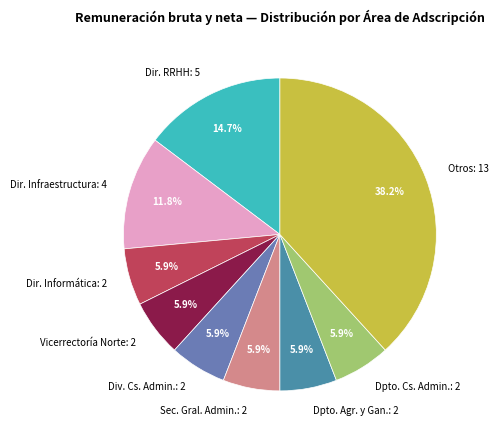

Which category has the biggest portion of the pie?

Otros: 13